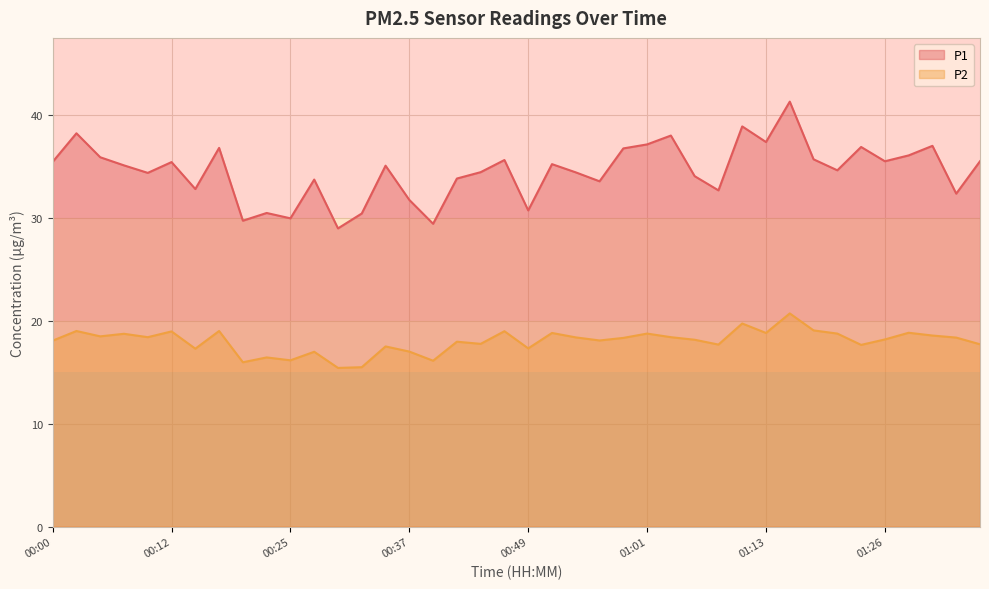

Where does the P2 series first go above 18?

00:00